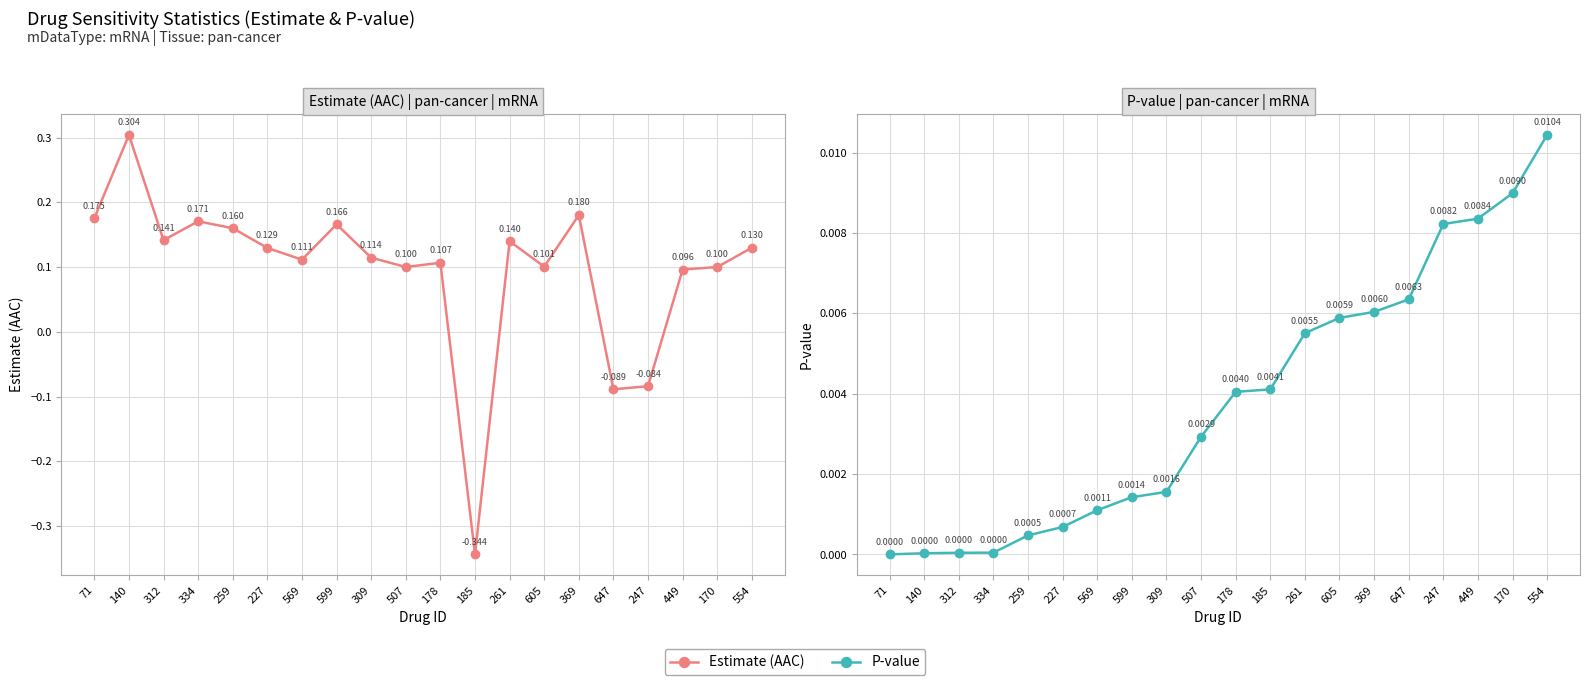

Which series ends up on top after the final intersection of P-value and Estimate (AAC)?

Estimate (AAC)